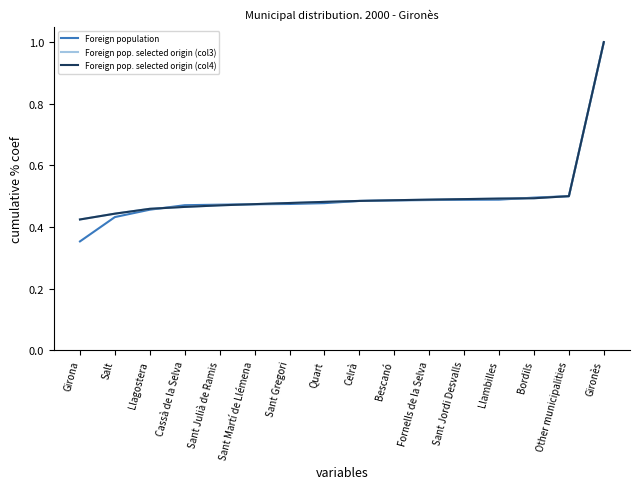

Which series changed the most between Cassà de la Selva and Celrà?

Foreign pop. selected origin (col4)